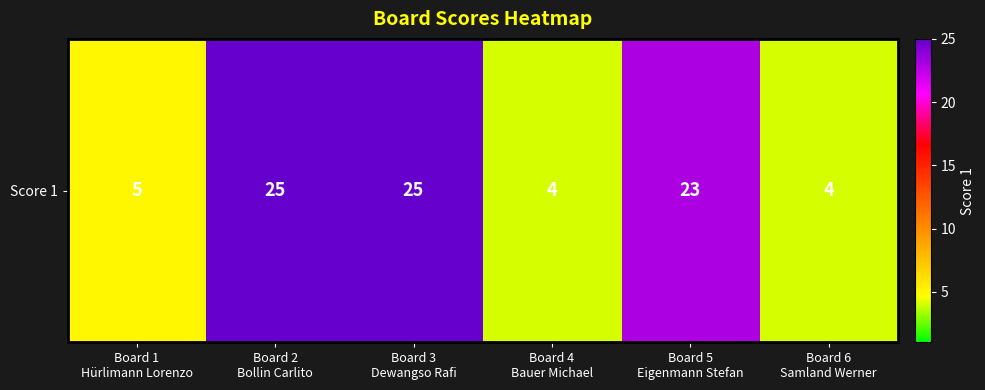

What is the greatest value displayed?

25